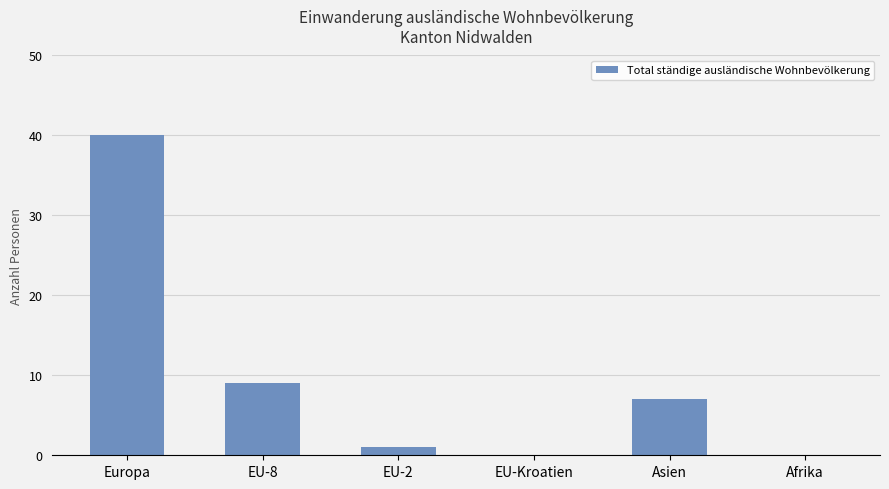

True or false: the data shows 0 at Afrika.

True